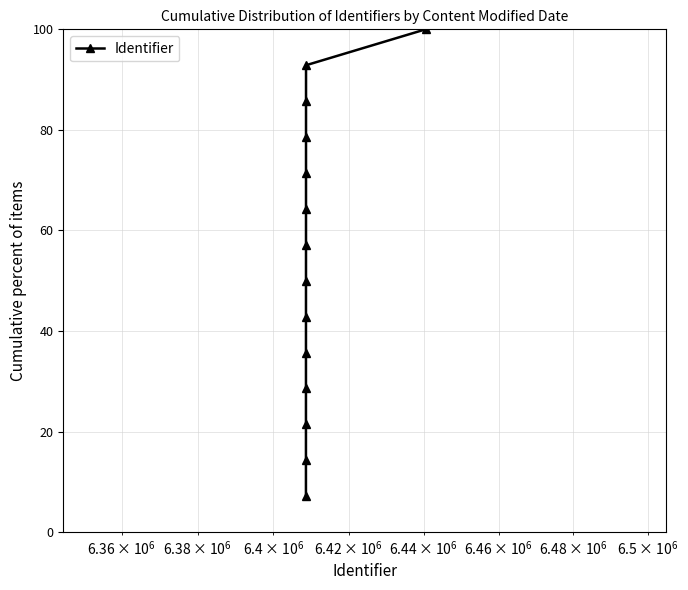

Reading left to right, transcribe all the data shown in this chart.

7.1	14.3	21.4	28.6	35.7	42.9	50.0	57.1	64.3	71.4	78.6	85.7	92.9	100.0